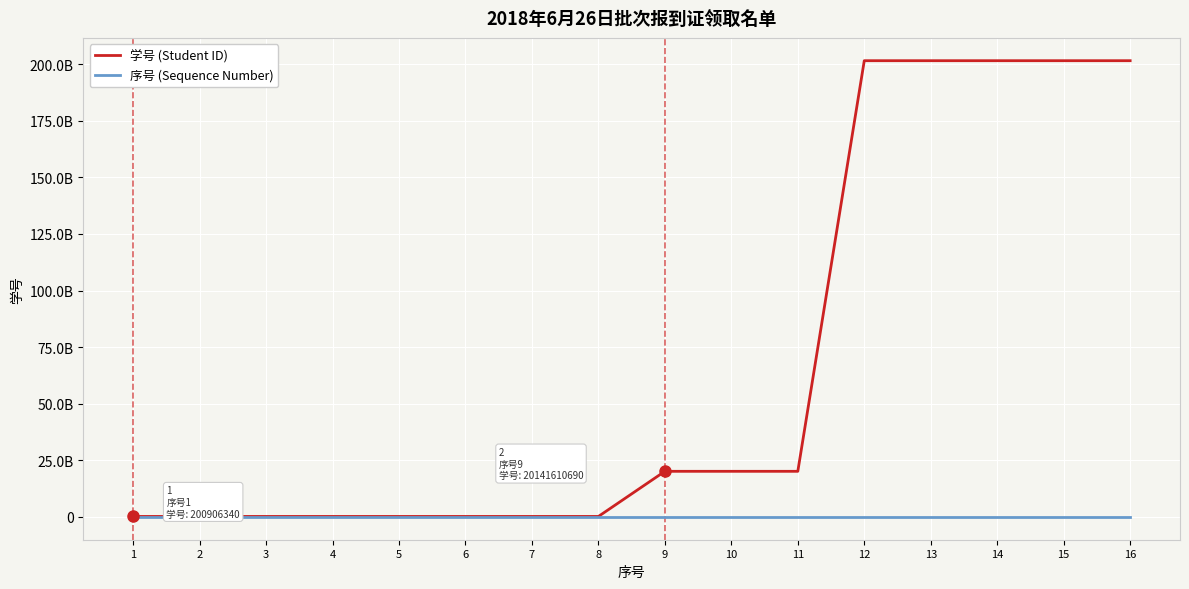

Between 5 and 9, which series saw the biggest shift?

学号 (Student ID)